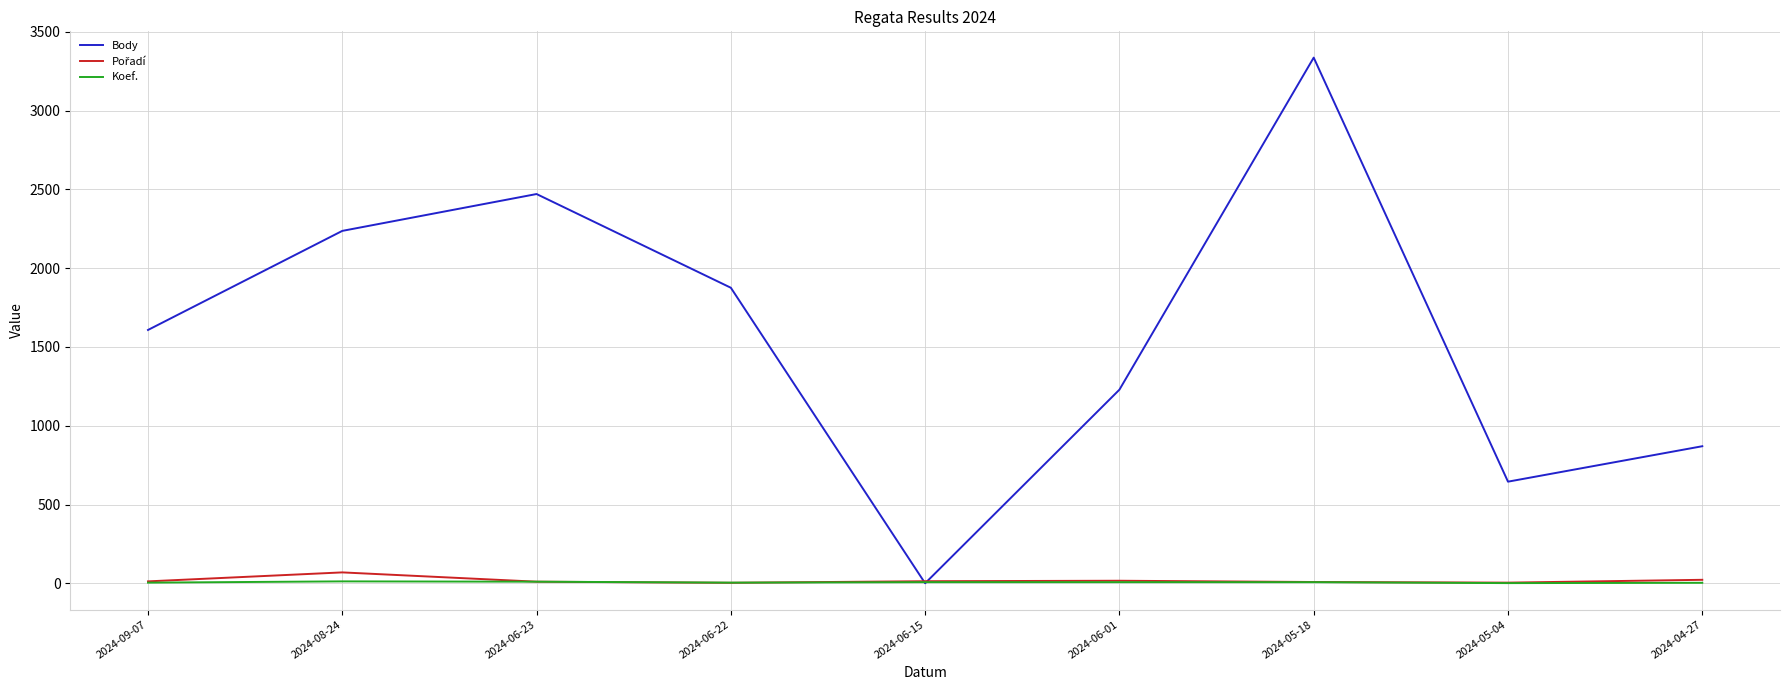

What is the difference between the second highest and second lowest values in the Koef. series?

7